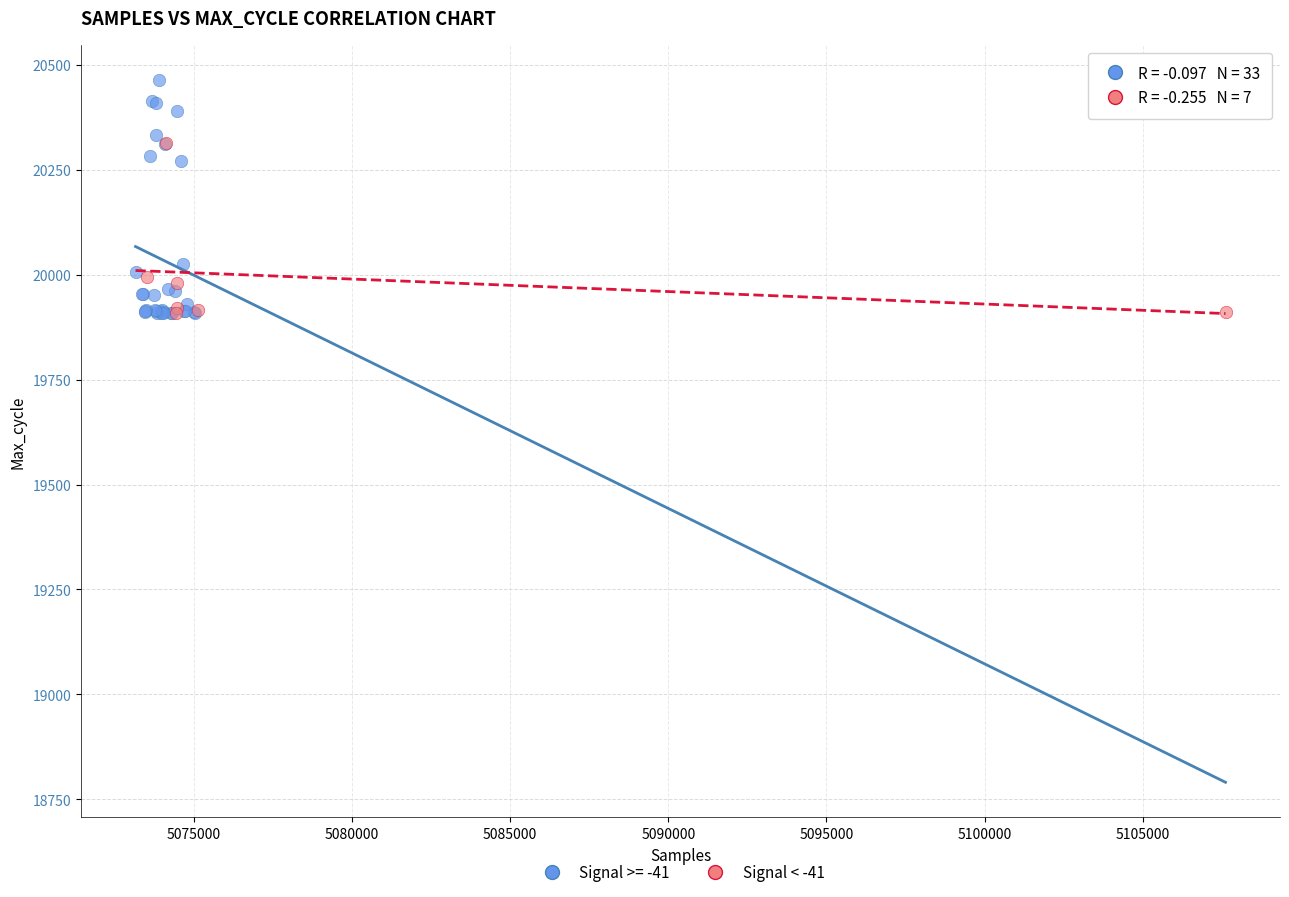

Which series has the widest spread of Y values?

Signal >= -41